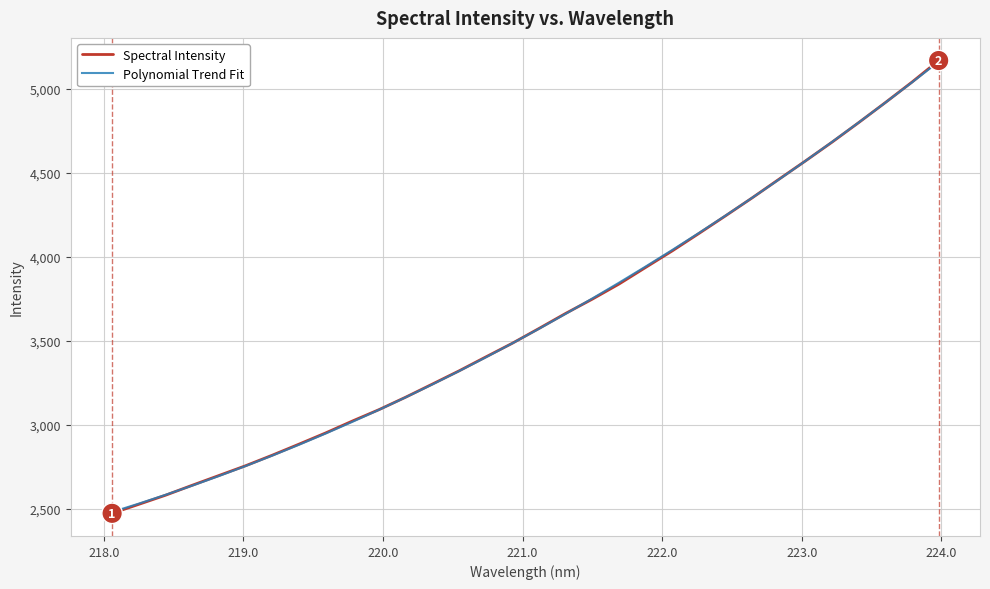

Which series has the widest spread of values?

Spectral Intensity